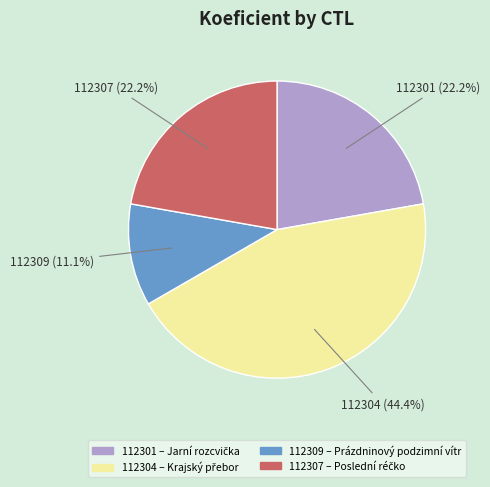

Is there a majority slice in this chart?

No